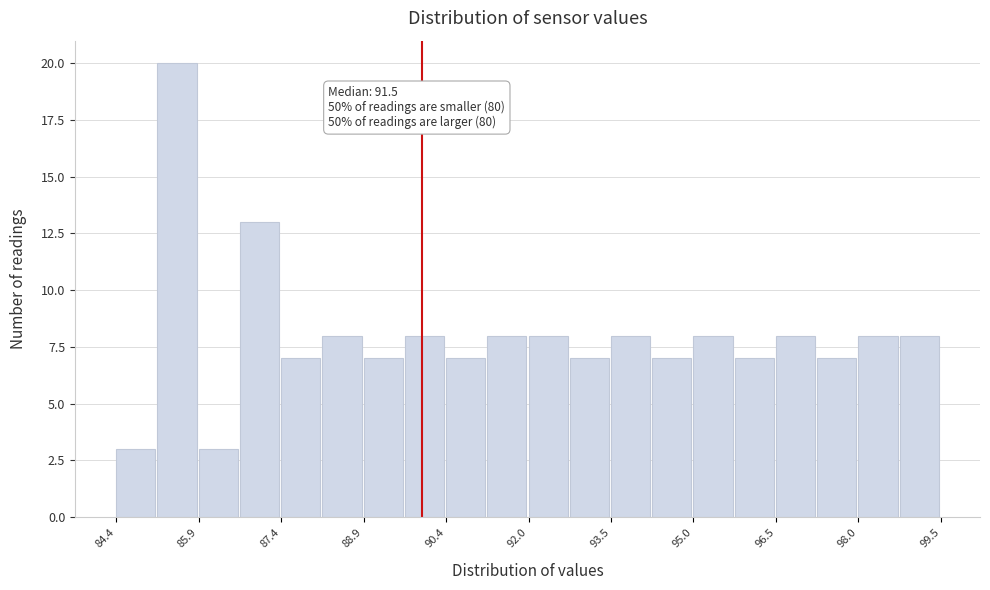

Around what value on the x-axis is the tallest bar? Give the approximate position of its centre, as read against the axis.

85.6